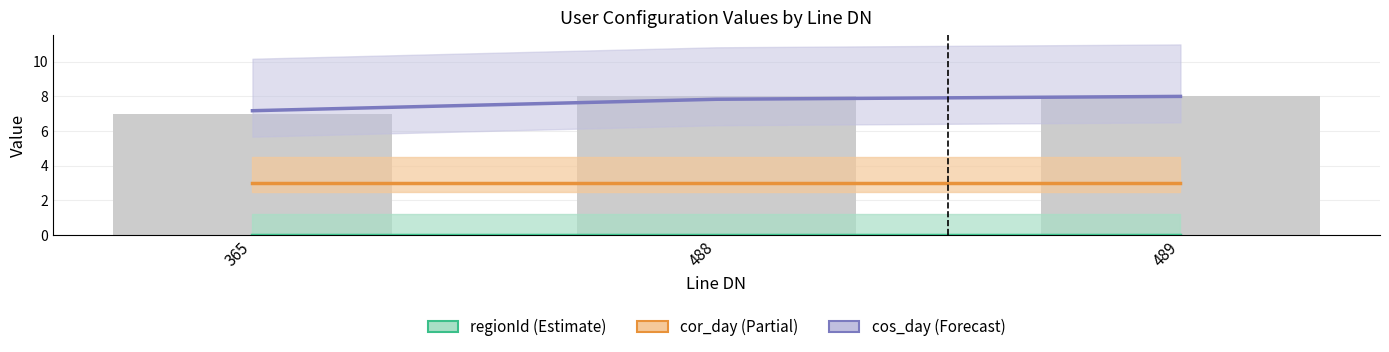

Which series has the widest spread of values?

cos_day